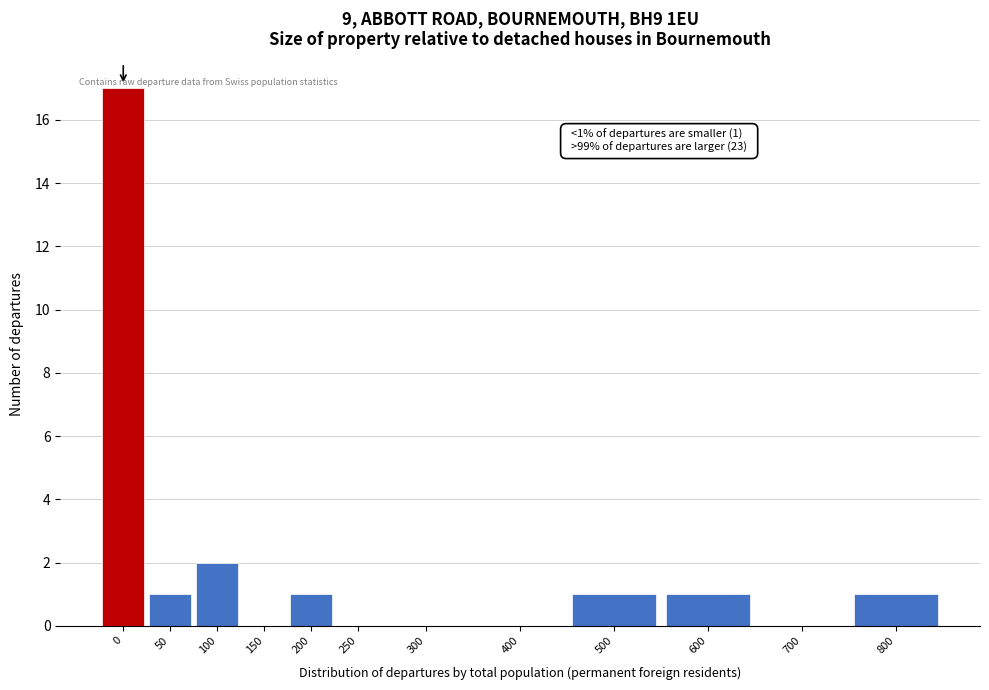

Reading left to right, extract all data points from this chart.

0=17	50=1	100=2	150=0	200=1	250=0	300=0	400=0	500=1	600=1	700=0	800=1